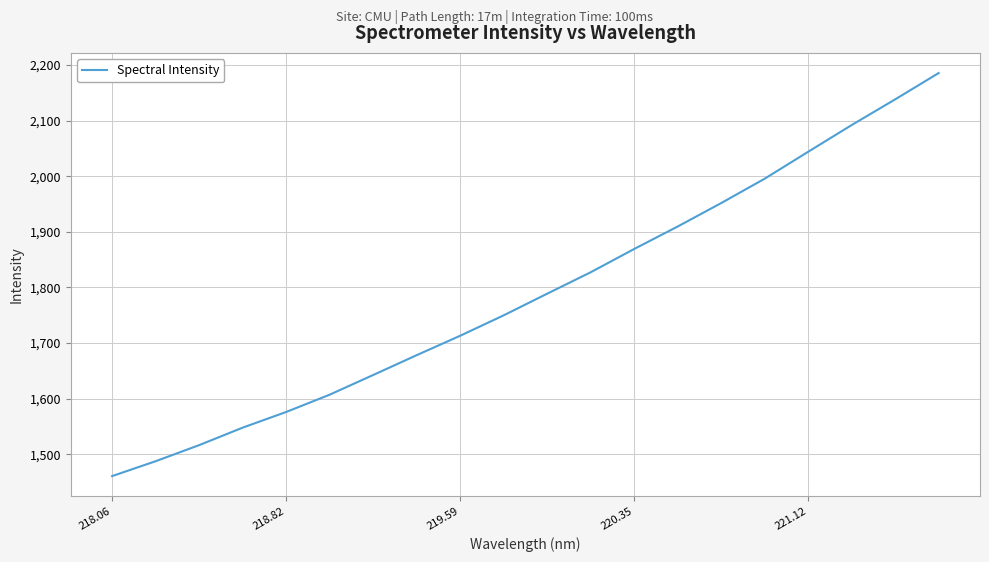

What is the difference between the maximum and minimum values?

724.8